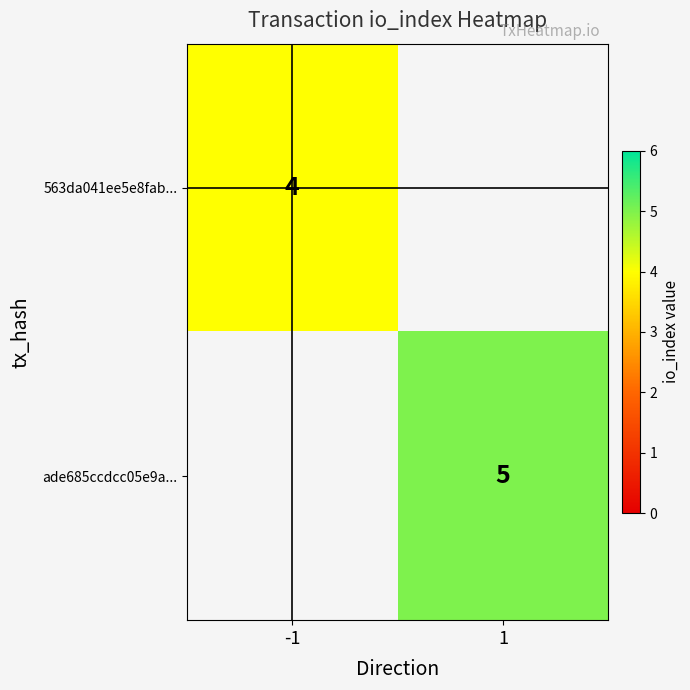

True or false: 563da041ee5e8fab... has a value of 6 at -1.

False